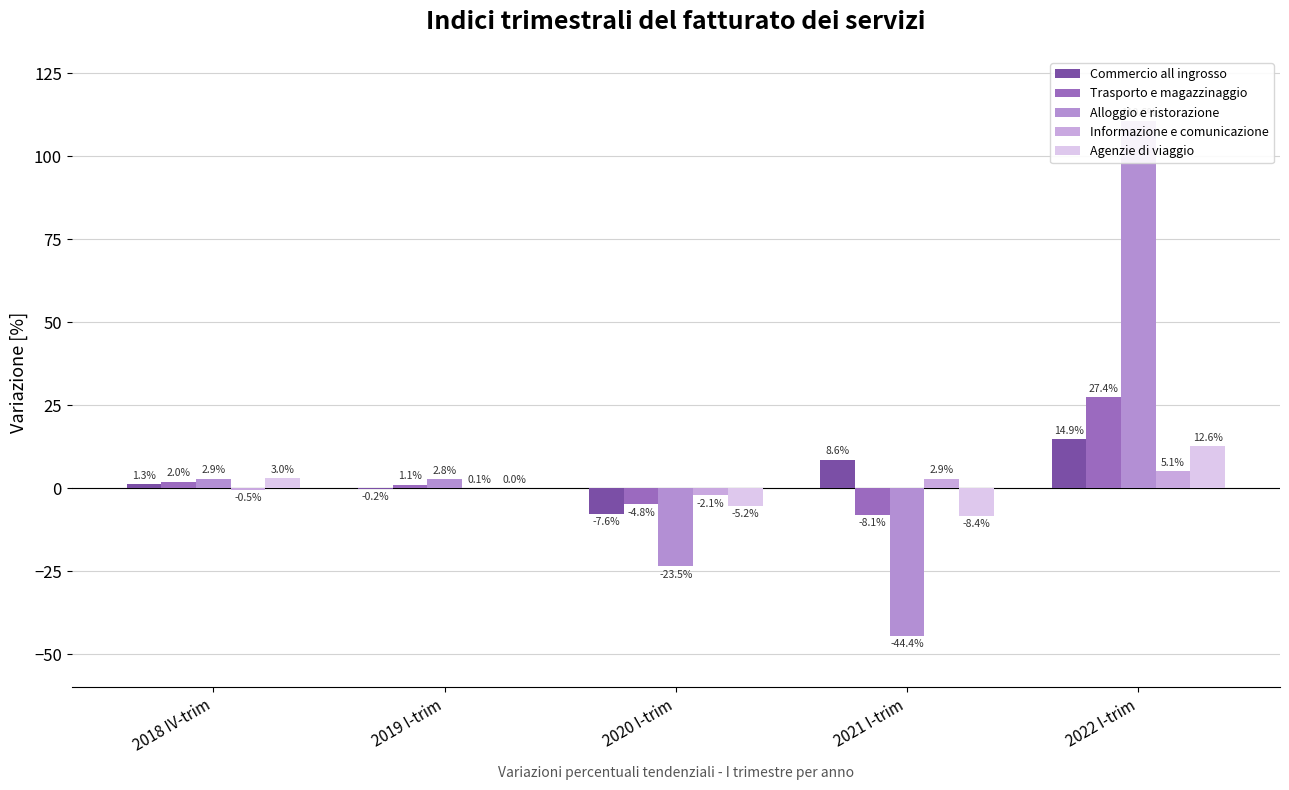

List the series in order of their peak value, highest first.

Alloggio e ristorazione, Trasporto e magazzinaggio, Commercio all ingrosso, Agenzie di viaggio, Informazione e comunicazione